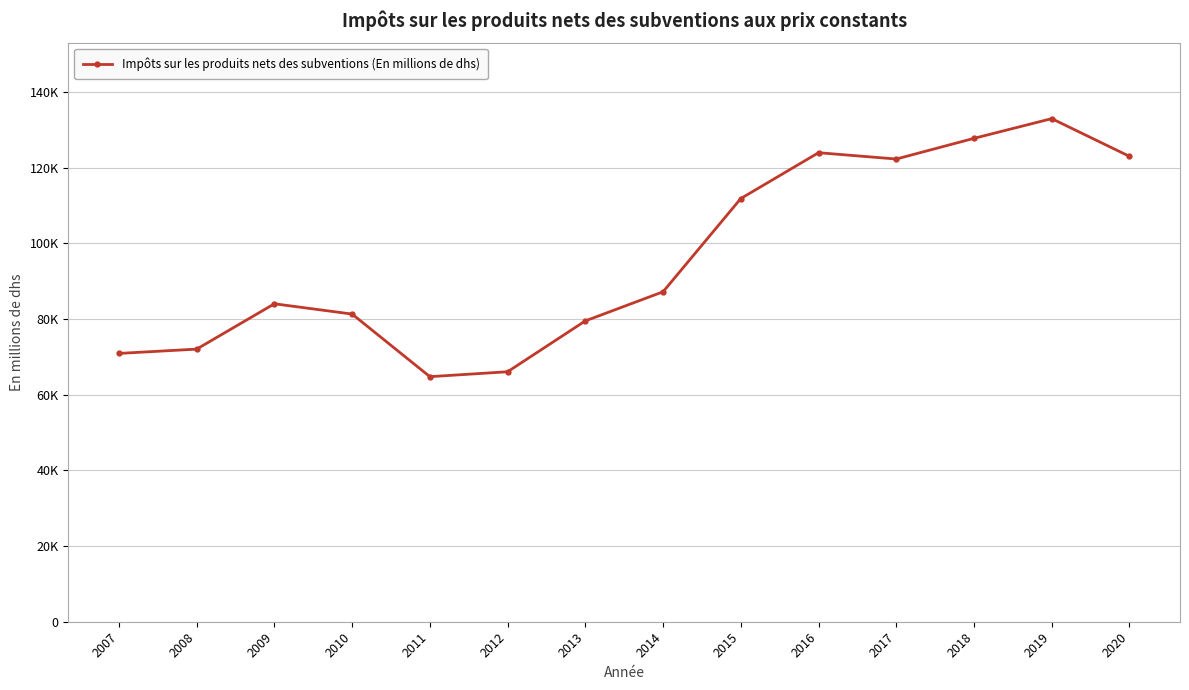

What is the sum of the values at 2010 and 2020?

204306